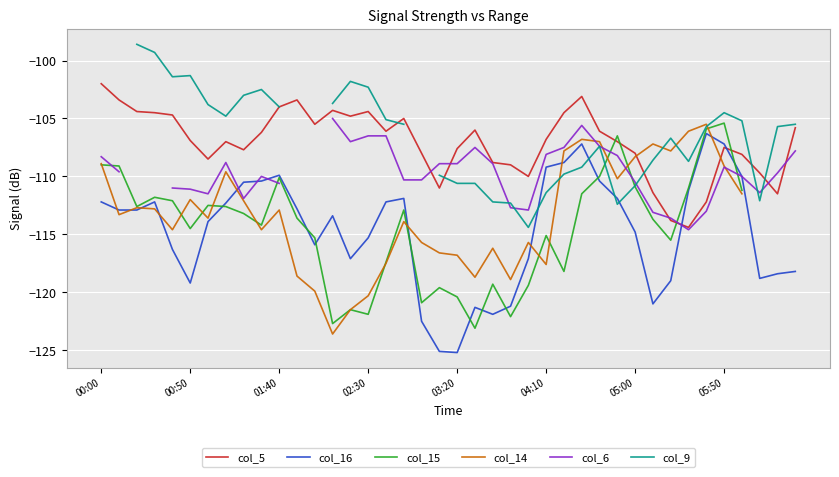

What is the sum of the col_6 values at 24 and 33?

-227.5